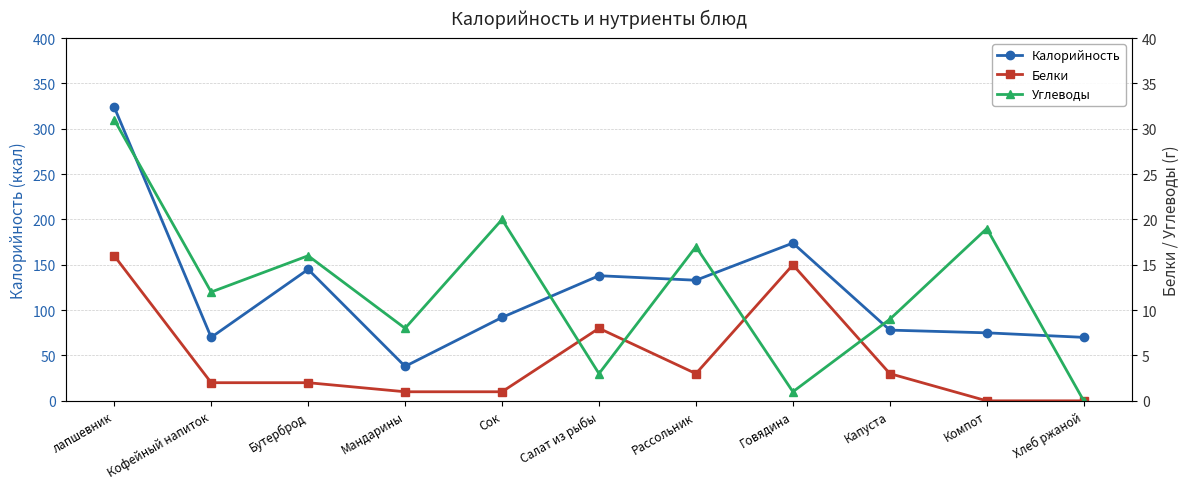

Reading right to left, what are all the values shown in this chart?

Калорийность: 70	75	78	174	133	138	92	38	145	70	324
Белки: 0	0	3	15	3	8	1	1	2	2	16
Углеводы: 0	19	9	1	17	3	20	8	16	12	31